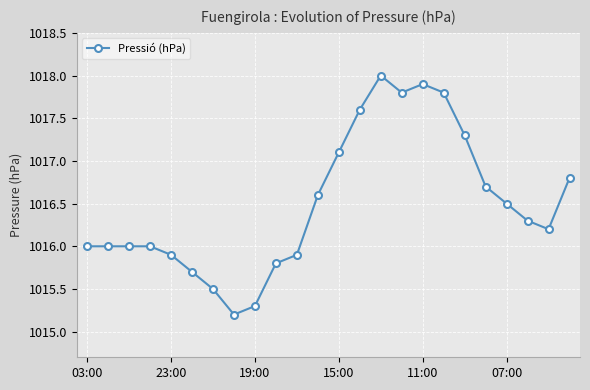

What is the minimum value shown in the chart?

1015.2